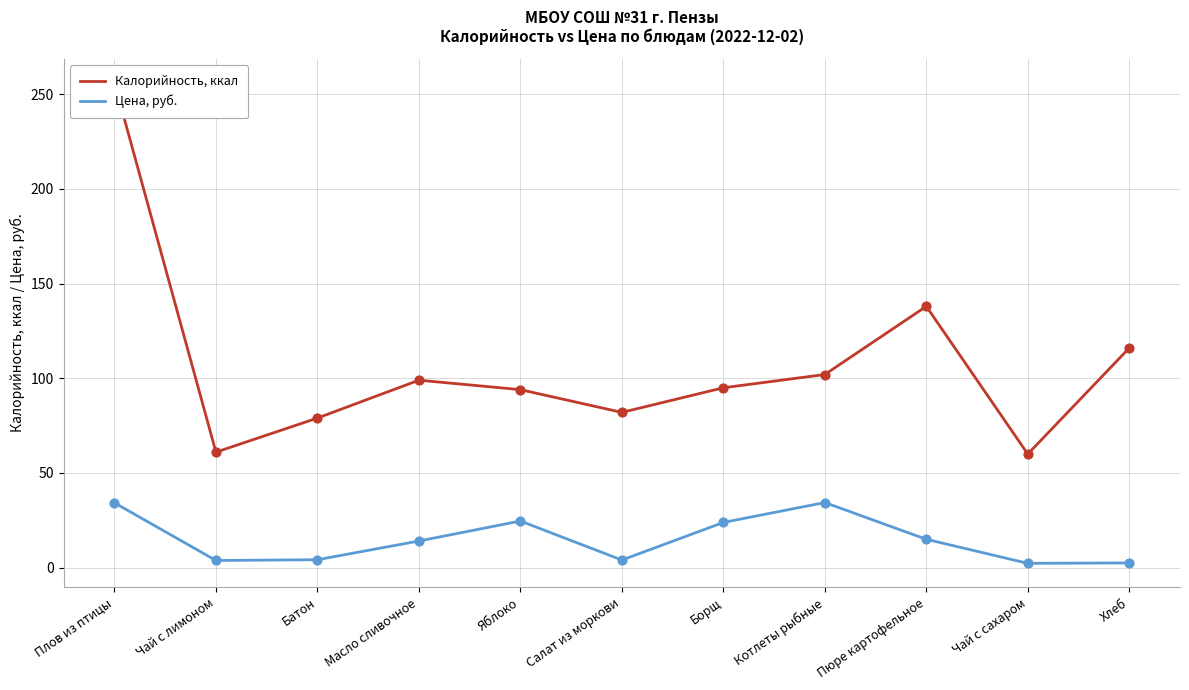

At how many categories does at least one series exceed 71?

9